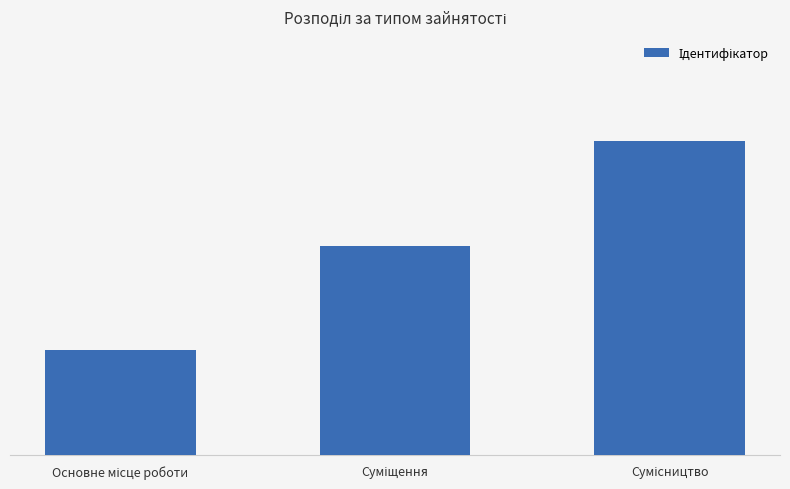

Are the bars horizontal?

No